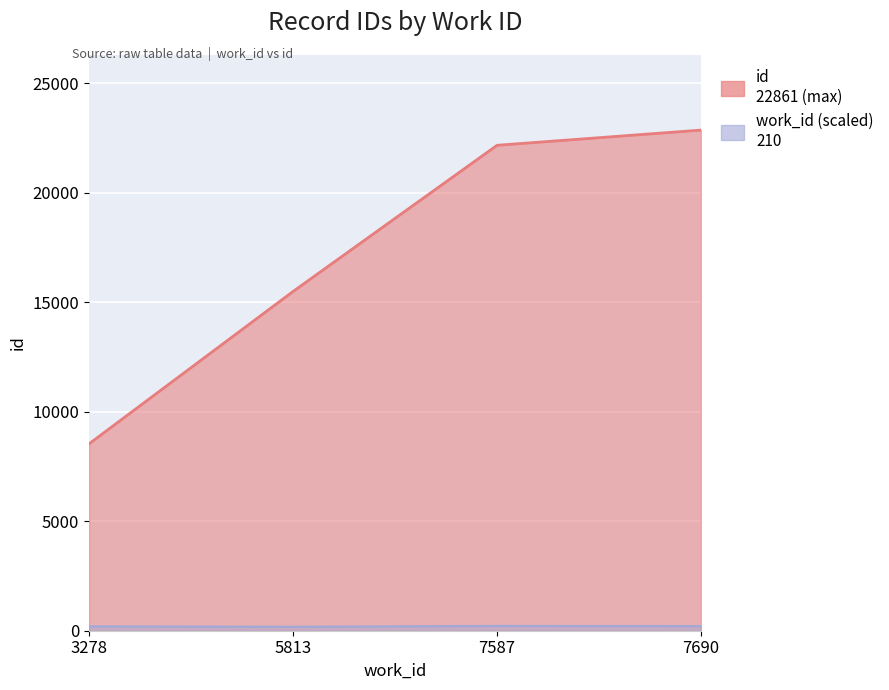

At which label is the value closest to 15700?

5813